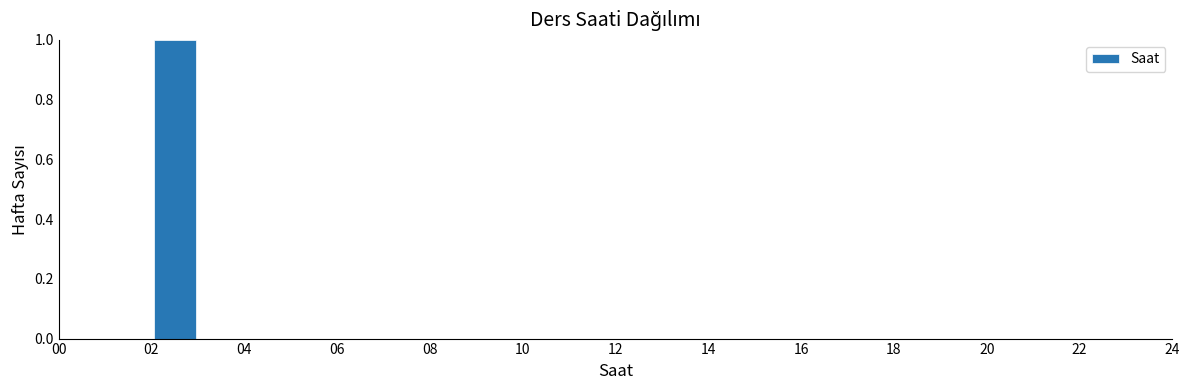

Reading left to right, list every bar in this chart as the range it spans on the x-axis followed by its height. The values are not printed on the chart, so give them approximately, as read against the axis.

0 to 1: 0
1 to 2: 0
2 to 3: 1
3 to 4: 0
4 to 5: 0
5 to 6: 0
6 to 7: 0
7 to 8: 0
8 to 9: 0
9 to 10: 0
10 to 11: 0
11 to 12: 0
12 to 13: 0
13 to 14: 0
14 to 15: 0
15 to 16: 0
16 to 17: 0
17 to 18: 0
18 to 19: 0
19 to 20: 0
20 to 21: 0
21 to 22: 0
22 to 23: 0
23 to 24: 0